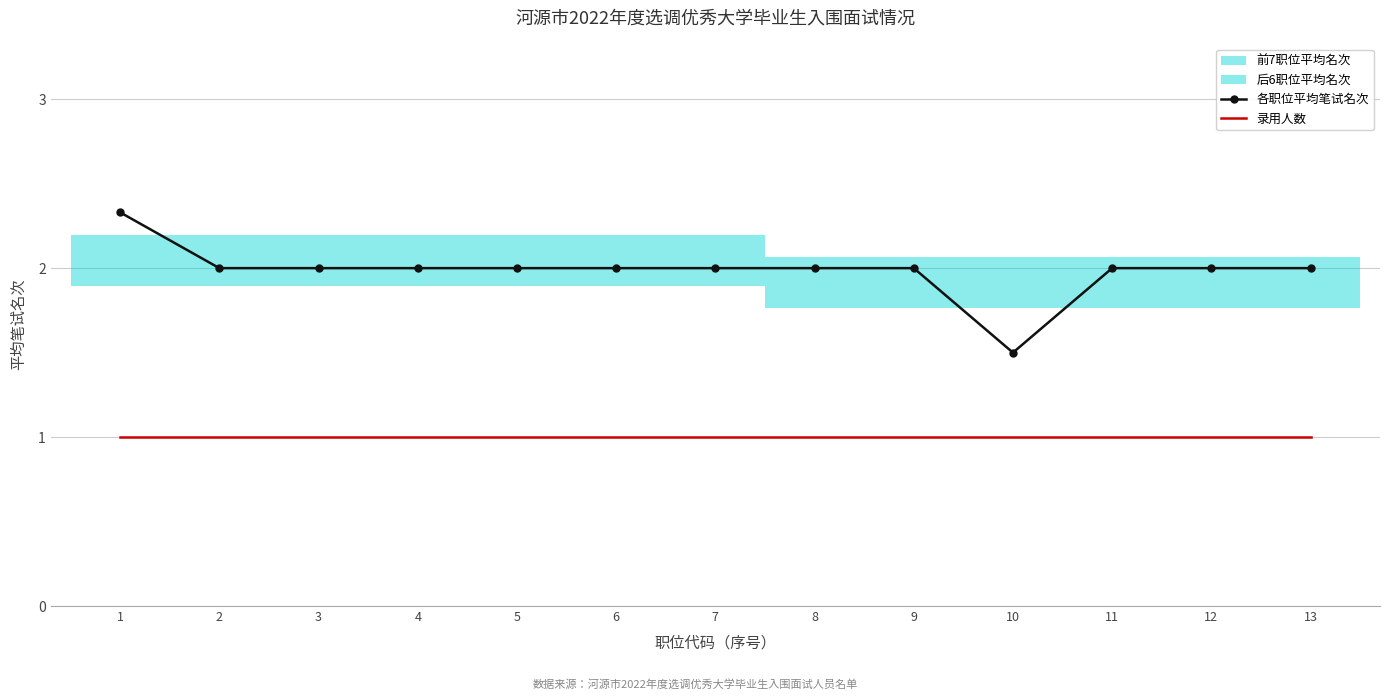

The value of 录用人数 at 13 is 1.0. True or false?

True